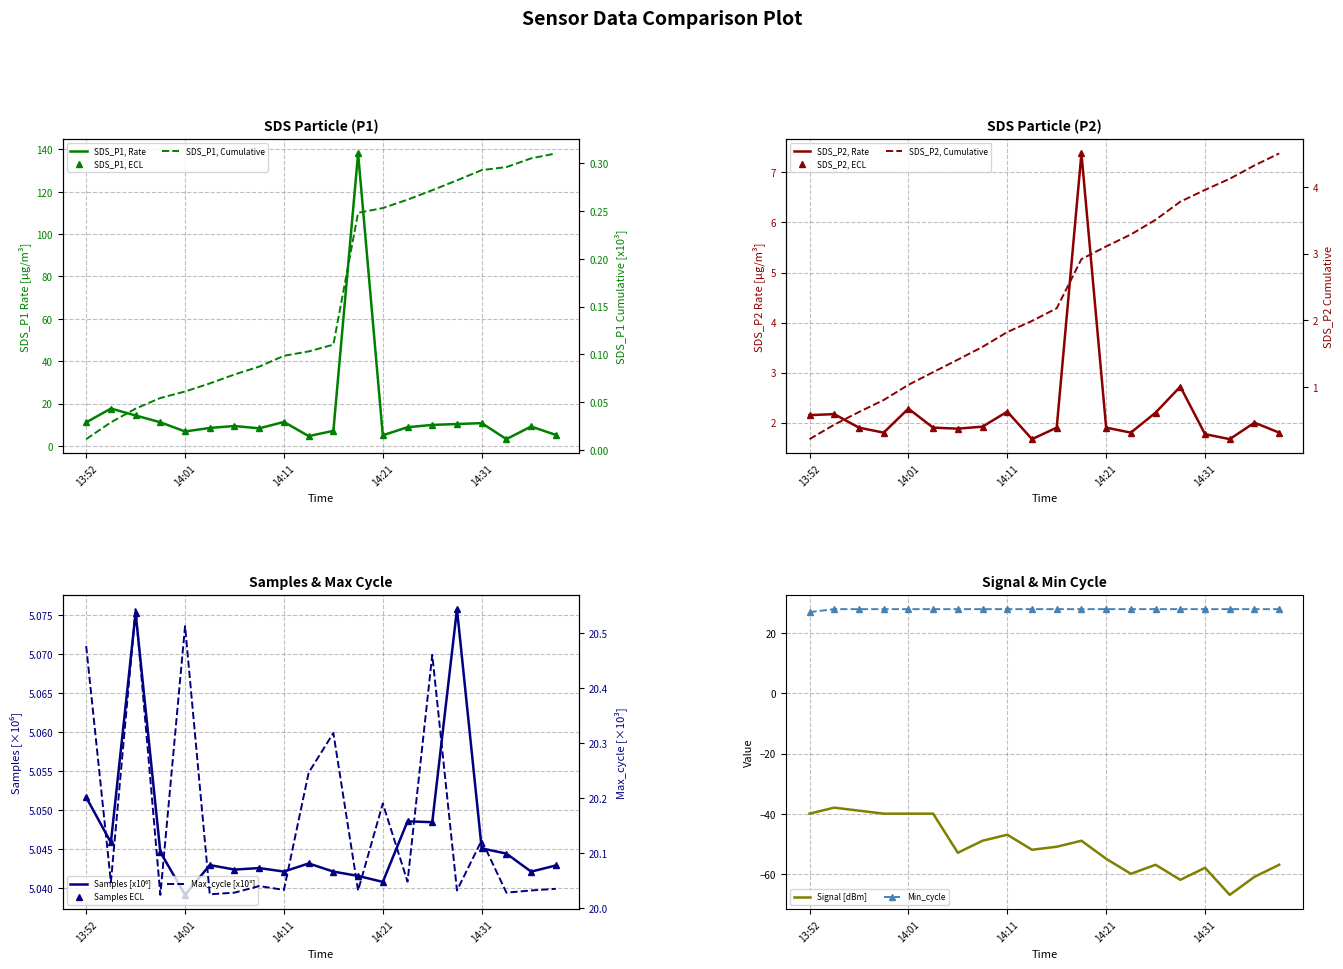

Is this an area chart (filled region under the line)?

No